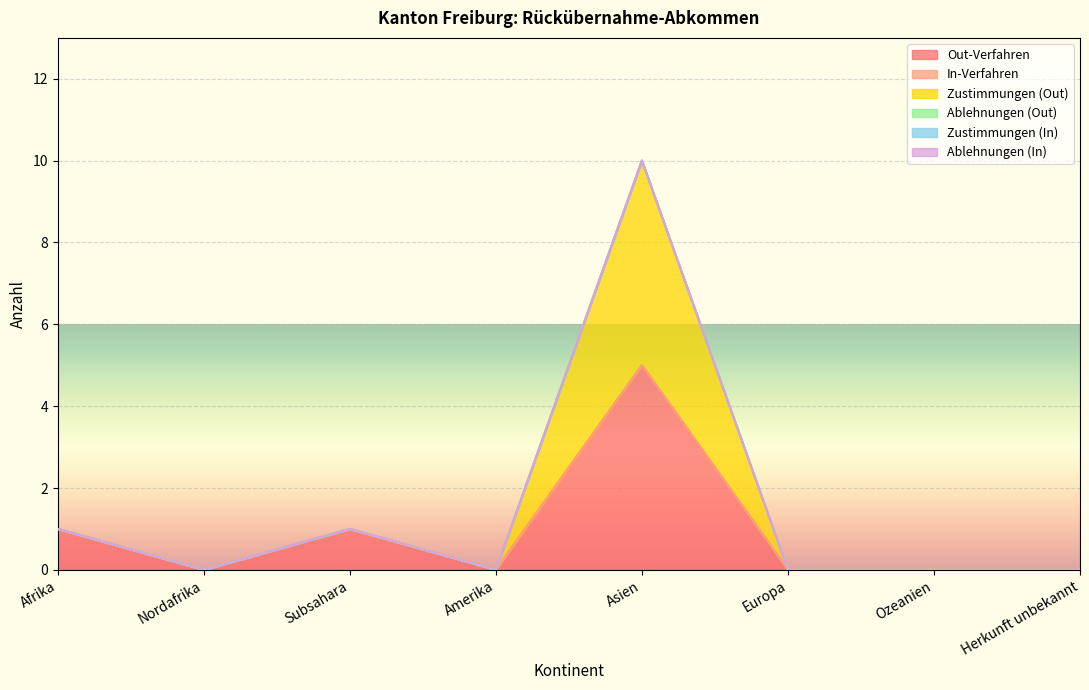

Which series has the largest total across all categories?

Out-Verfahren